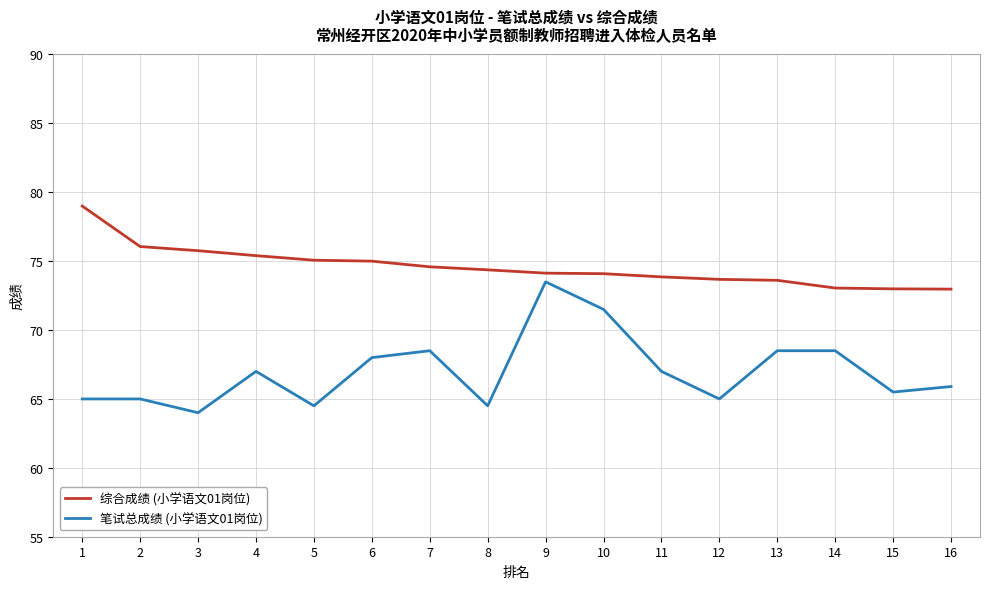

Which category has the lowest value across all series?

3